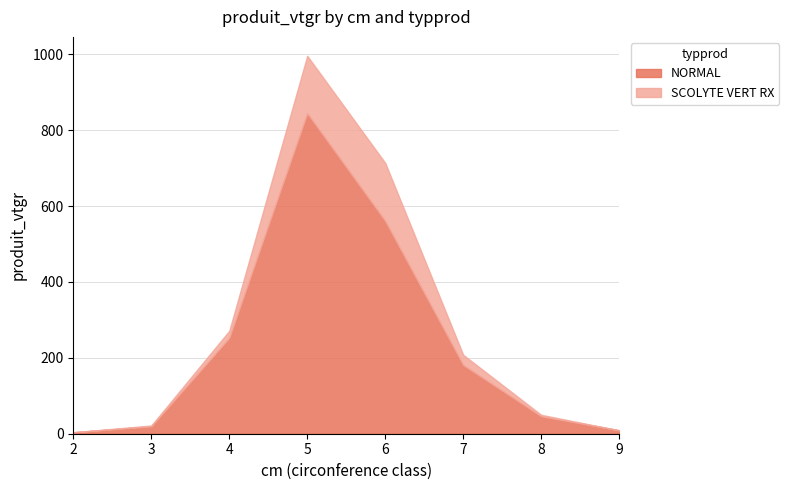

At how many categories does at least one series exceed 394?

2